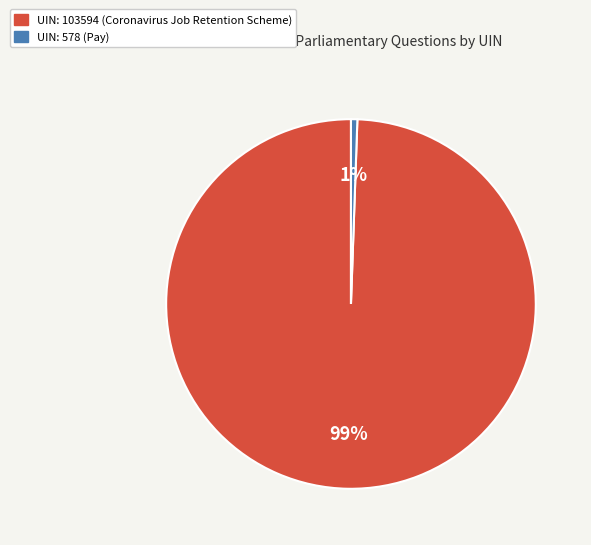

Does any single category account for the majority?

Yes